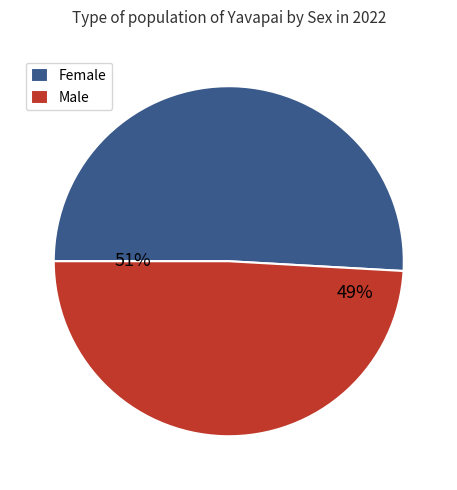

Which category has the smallest portion of the pie?

Male